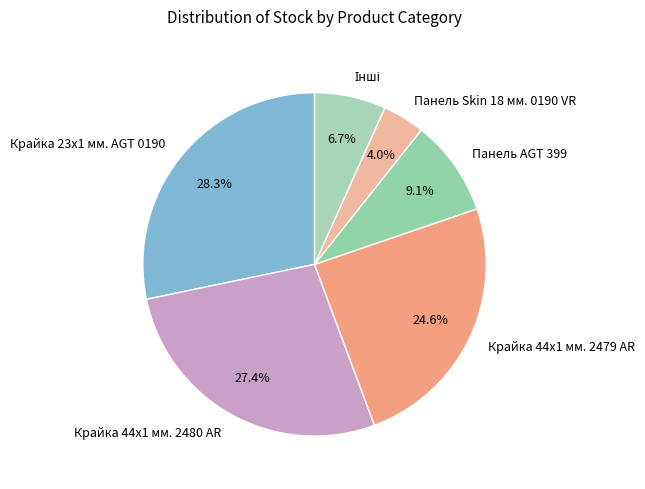

Approximately how many times larger is the value at Панель AGT 399 compared to Крайка 23x1 мм. AGT 0190?

0.3